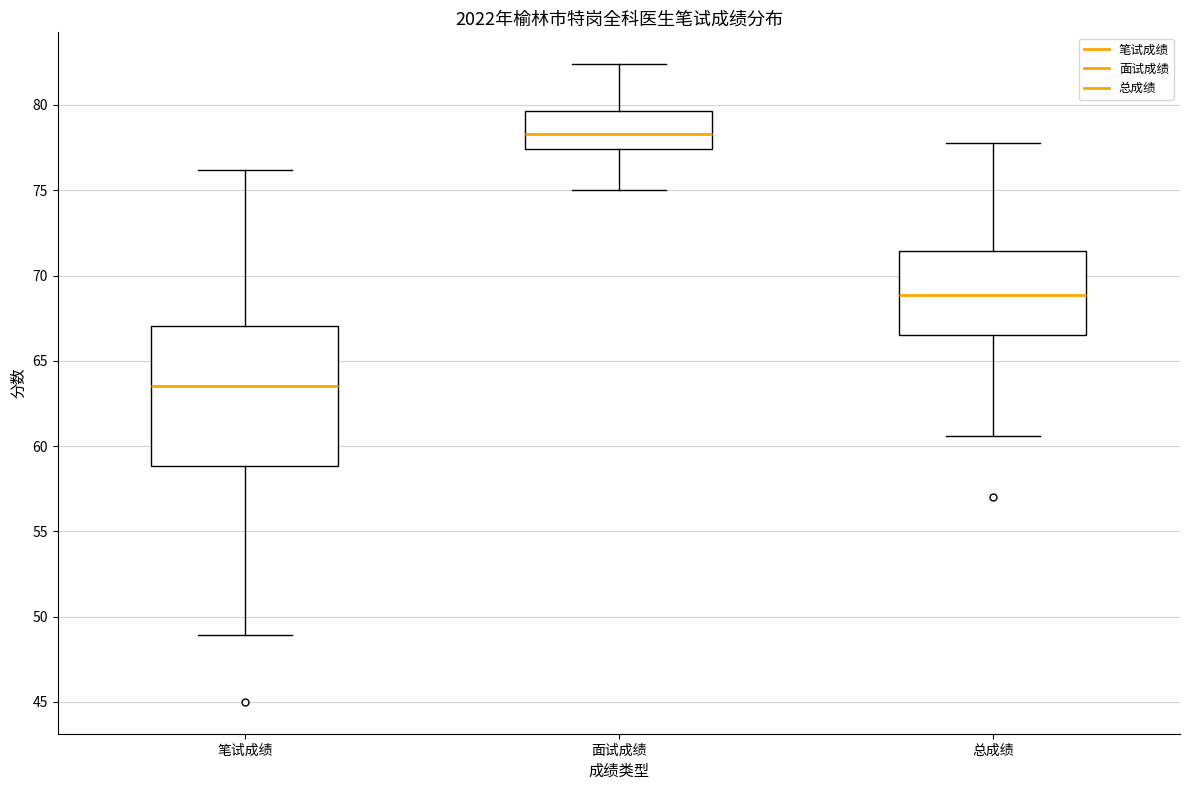

Which box is the tallest, from its lower edge to its upper edge?

笔试成绩